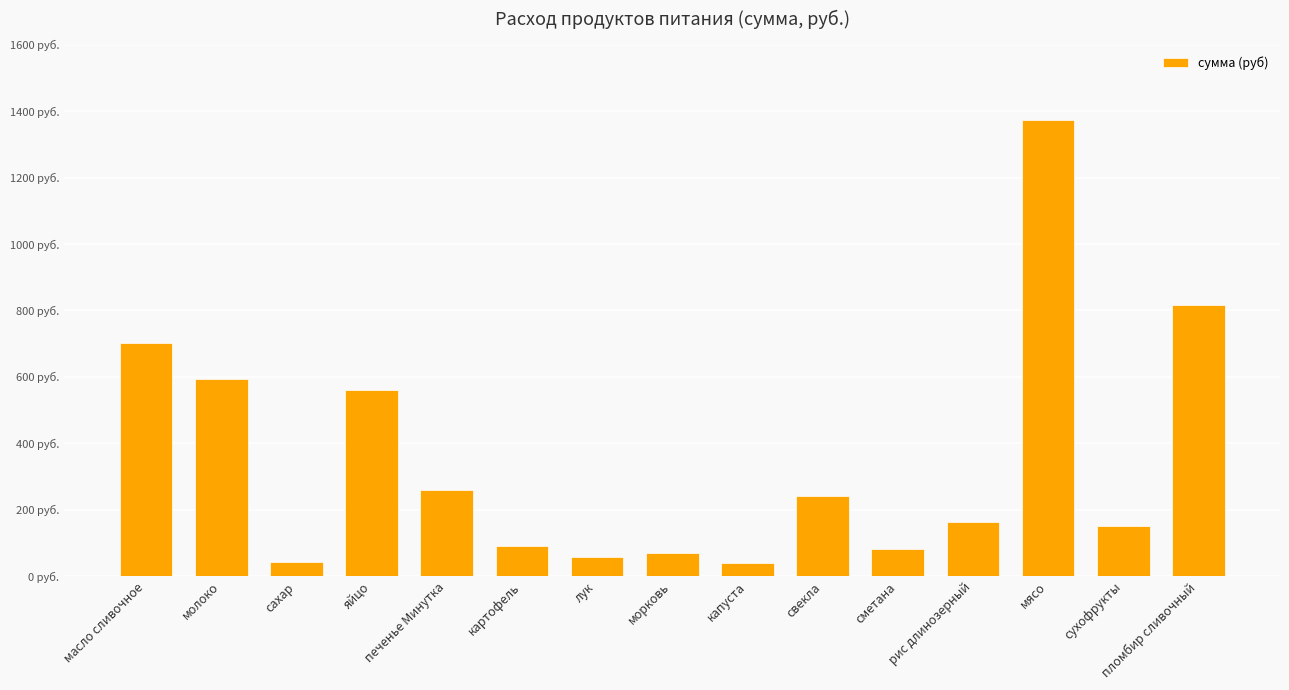

The chart shows a value of 1372.8 at мясо. True or false?

True